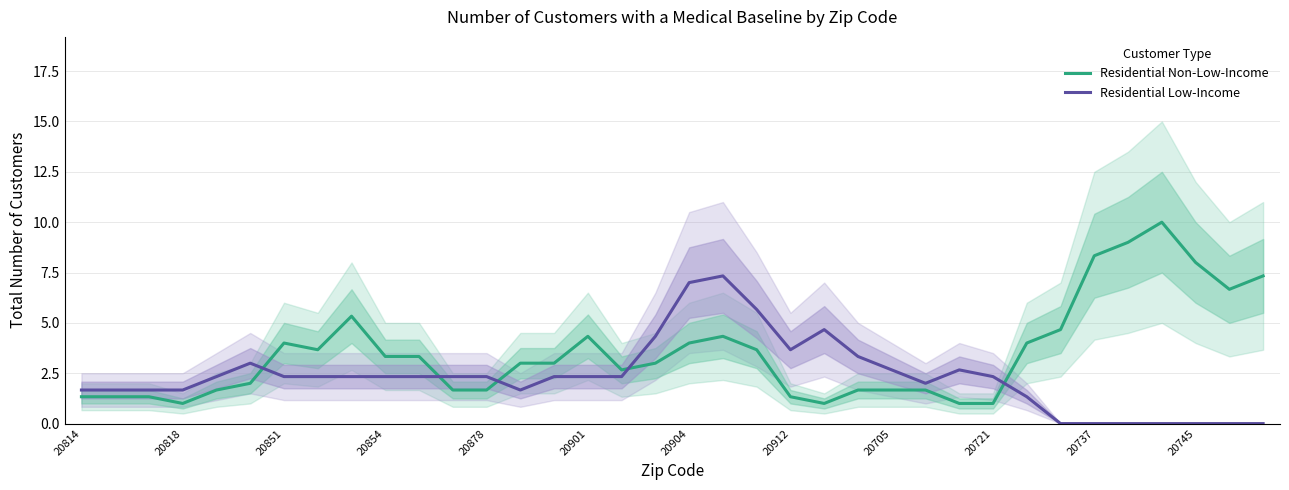

How many positive values does the Residential Low-Income series have?

29